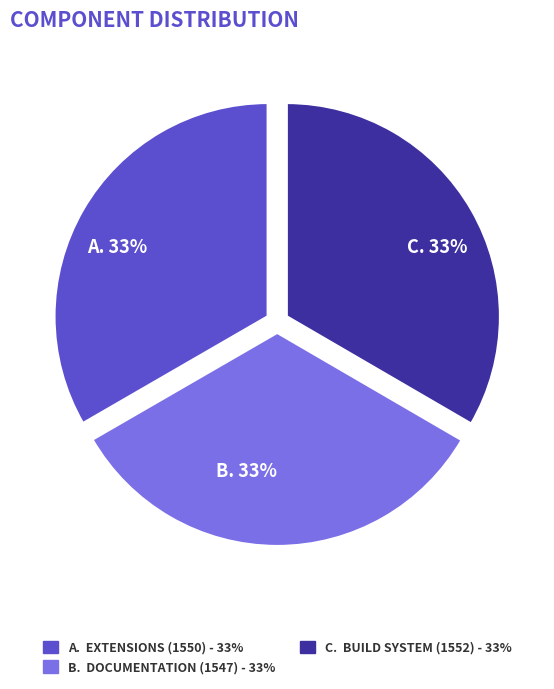

Does any single category account for the majority?

No